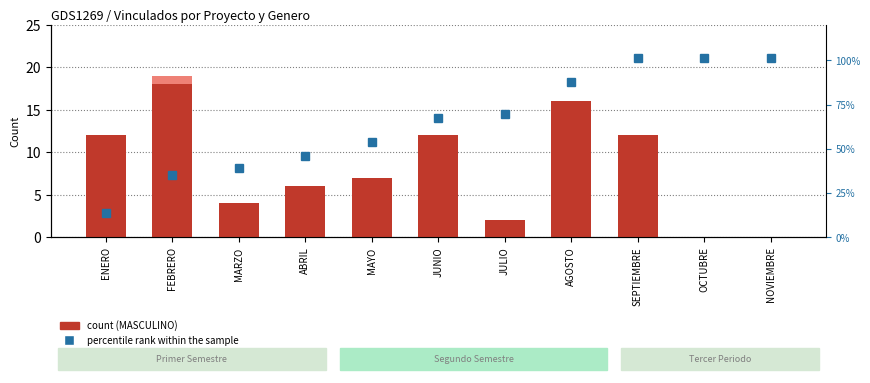

Reading left to right, what are all the values shown in this chart?

MASCULINO: 12.0	18.0	4.0	6.0	7.0	12.0	2.0	16.0	12.0	0.0	0.0
FEMENINO: 0.0	1.0	0.0	0.0	0.0	0.0	0.0	0.0	0.0	0.0	0.0
percentile rank within the sample: 13.5	34.8	39.3	46.1	53.9	67.4	69.7	87.6	101.1	101.1	101.1